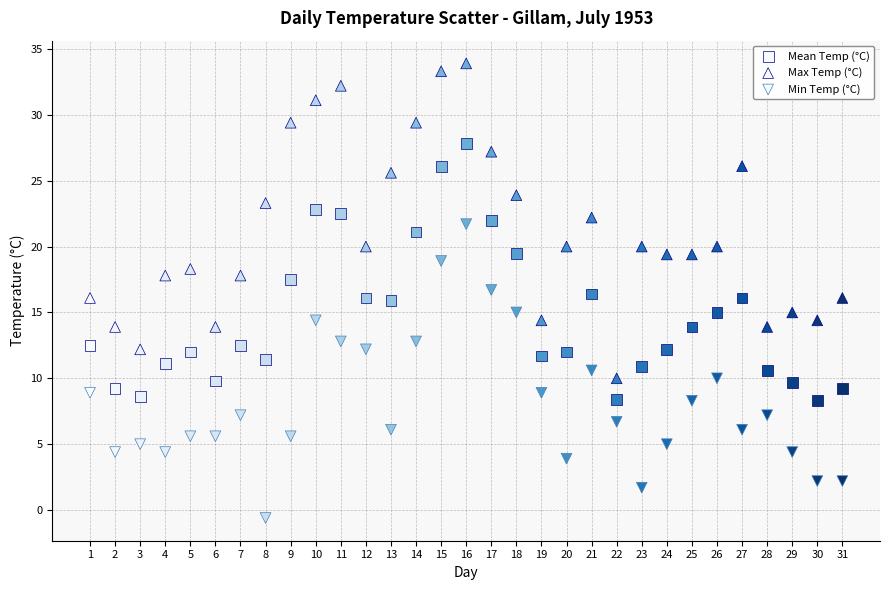

How many data points are displayed?

93